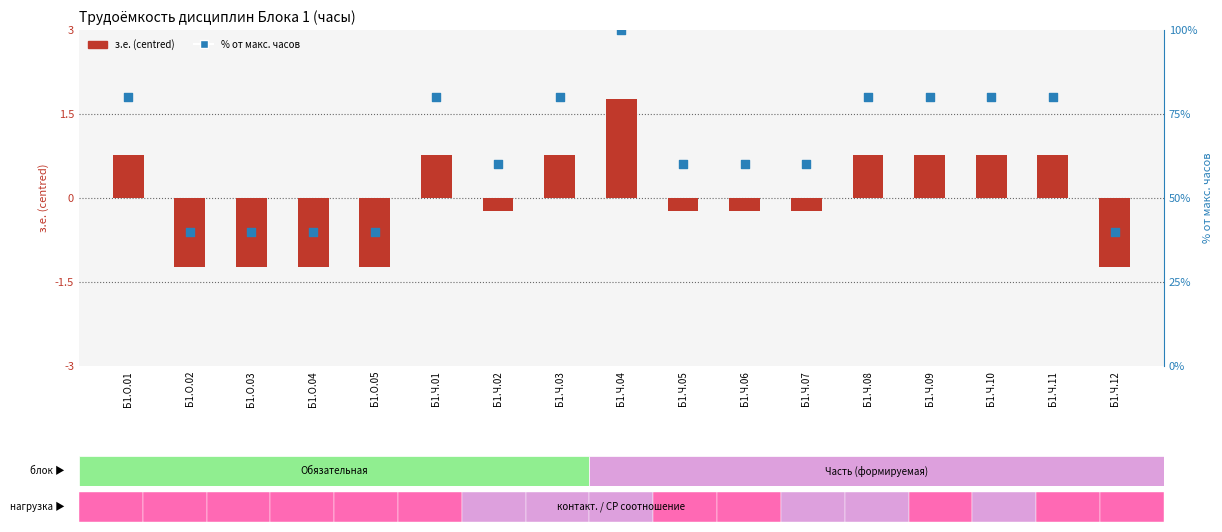

Which series contains the highest Y value?

% от макс. часов